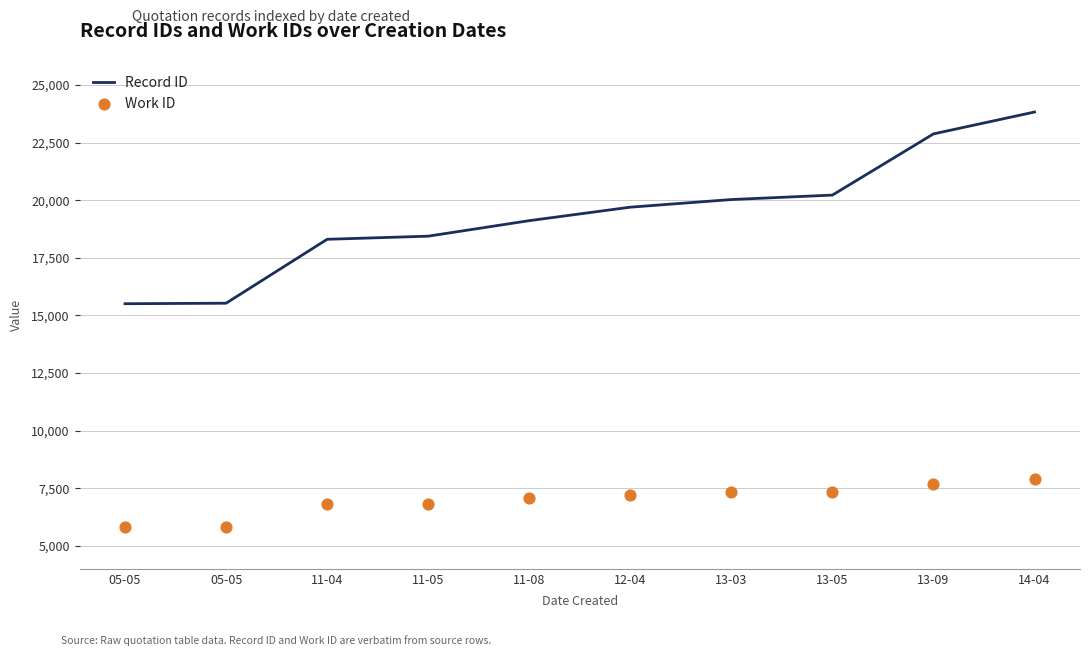

What is the total value across all series at 11-05?

25272